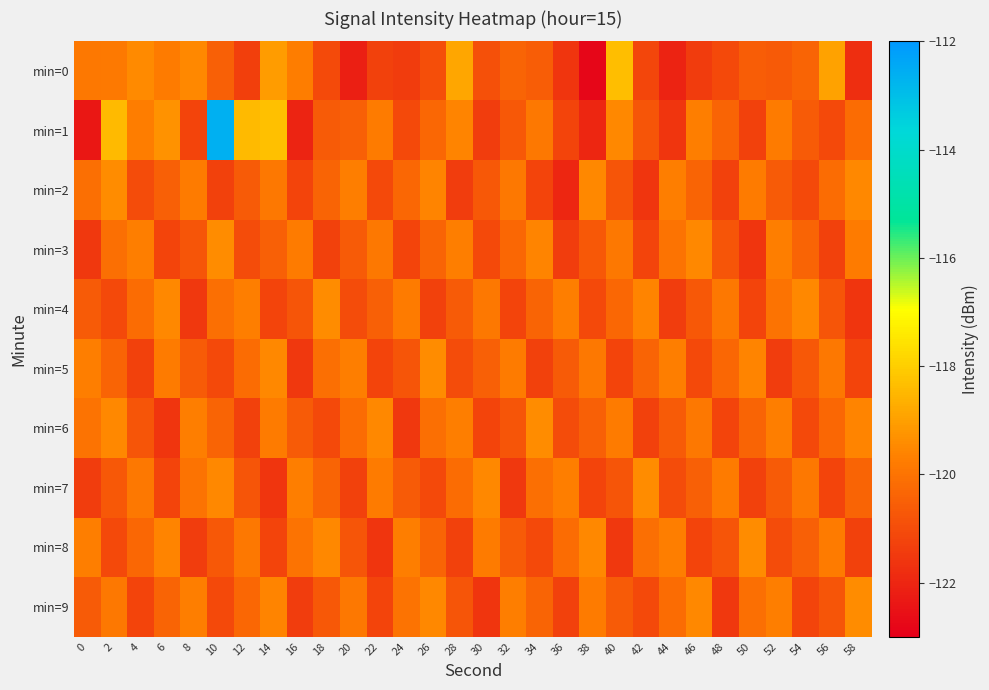

What is the spread (max minus min) of values at 20?

2.5